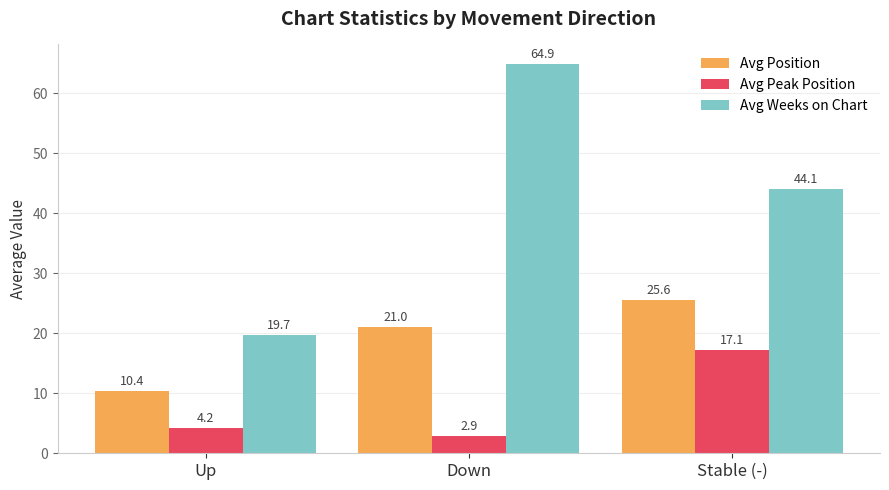

What is the sum of all Avg Weeks on Chart values?

128.7